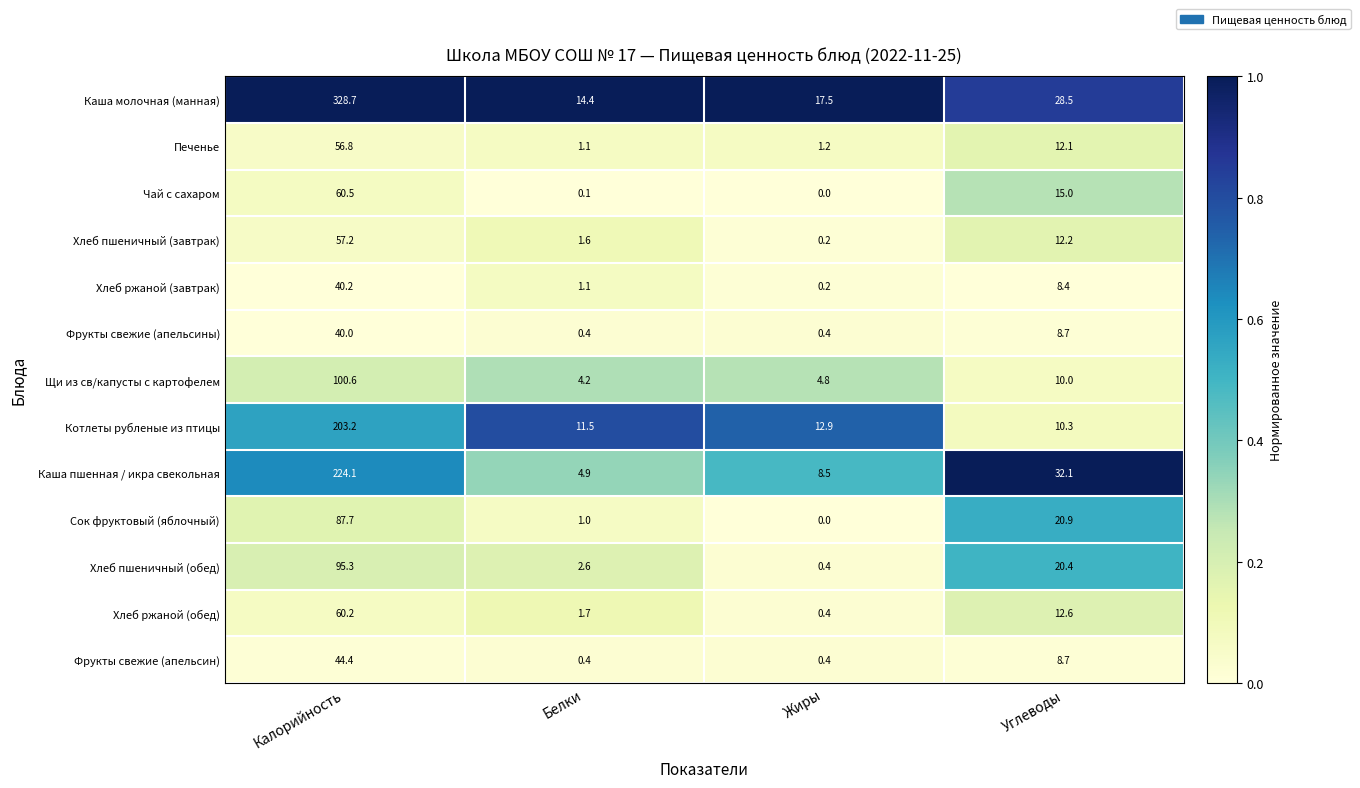

Rank the categories by Печенье value from highest to lowest.

Калорийность, Углеводы, Жиры, Белки